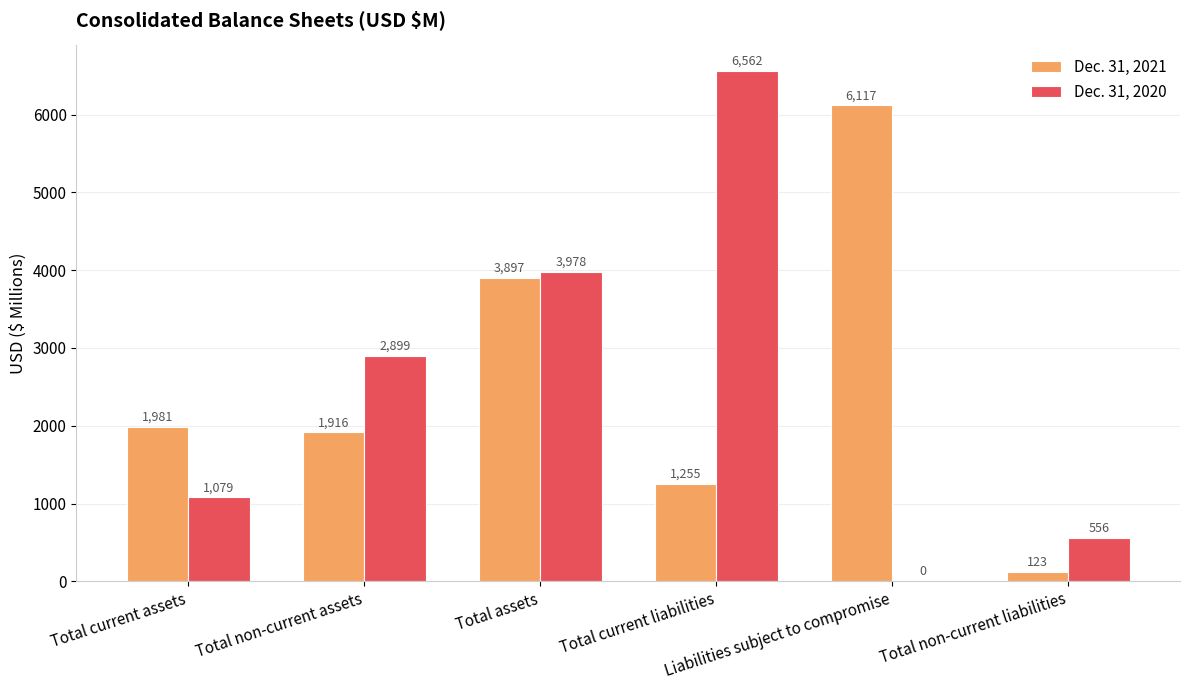

What is the sum of all Dec. 31, 2020 values?

15074